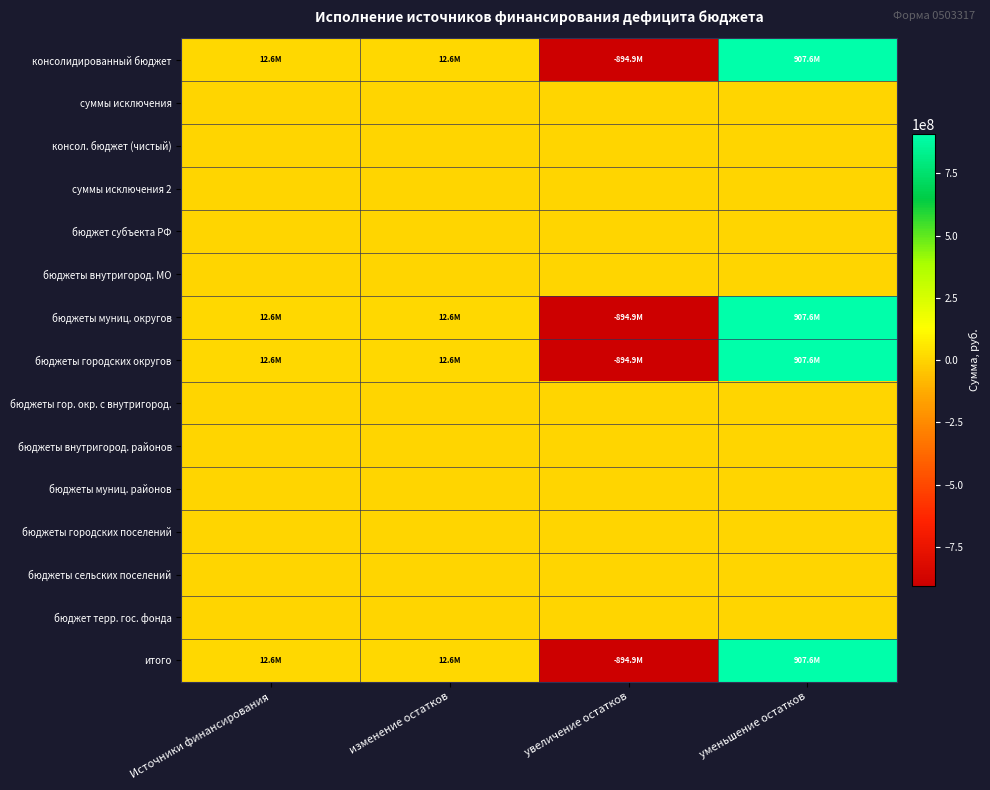

Reading left to right, what are all the values shown in this chart?

консолидированный бюджет: Источники финансирования=12620919.9	изменение остатков=12620919.9	увеличение остатков=-894948859.3	уменьшение остатков=907569779.1
суммы исключения: Источники финансирования=0.0	изменение остатков=0.0	увеличение остатков=0.0	уменьшение остатков=0.0
консол. бюджет (чистый): Источники финансирования=0.0	изменение остатков=0.0	увеличение остатков=0.0	уменьшение остатков=0.0
суммы исключения 2: Источники финансирования=0.0	изменение остатков=0.0	увеличение остатков=0.0	уменьшение остатков=0.0
бюджет субъекта РФ: Источники финансирования=0.0	изменение остатков=0.0	увеличение остатков=0.0	уменьшение остатков=0.0
бюджеты внутригород. МО: Источники финансирования=0.0	изменение остатков=0.0	увеличение остатков=0.0	уменьшение остатков=0.0
бюджеты муниц. округов: Источники финансирования=12620919.9	изменение остатков=12620919.9	увеличение остатков=-894948859.3	уменьшение остатков=907569779.1
бюджеты городских округов: Источники финансирования=12620919.9	изменение остатков=12620919.9	увеличение остатков=-894948859.3	уменьшение остатков=907569779.1
бюджеты гор. окр. с внутригород.: Источники финансирования=0.0	изменение остатков=0.0	увеличение остатков=0.0	уменьшение остатков=0.0
бюджеты внутригород. районов: Источники финансирования=0.0	изменение остатков=0.0	увеличение остатков=0.0	уменьшение остатков=0.0
бюджеты муниц. районов: Источники финансирования=0.0	изменение остатков=0.0	увеличение остатков=0.0	уменьшение остатков=0.0
бюджеты городских поселений: Источники финансирования=0.0	изменение остатков=0.0	увеличение остатков=0.0	уменьшение остатков=0.0
бюджеты сельских поселений: Источники финансирования=0.0	изменение остатков=0.0	увеличение остатков=0.0	уменьшение остатков=0.0
бюджет терр. гос. фонда: Источники финансирования=0.0	изменение остатков=0.0	увеличение остатков=0.0	уменьшение остатков=0.0
итого: Источники финансирования=12620919.9	изменение остатков=12620919.9	увеличение остатков=-894948859.3	уменьшение остатков=907569779.1